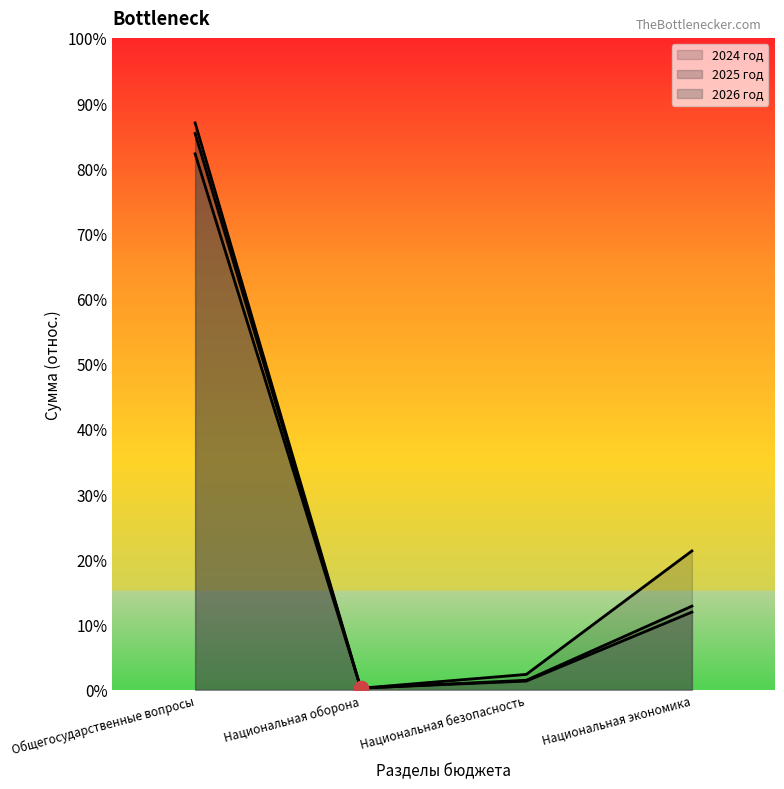

Reading right to left, list all the values displayed in this chart.

2024 год: 65251933.2	7204047.0	705442.1	266471367.3
2025 год: 39299365.1	4439808.9	732624.3	261482534.0
2026 год: 36487570.5	4056201.2	763720.6	251920699.8